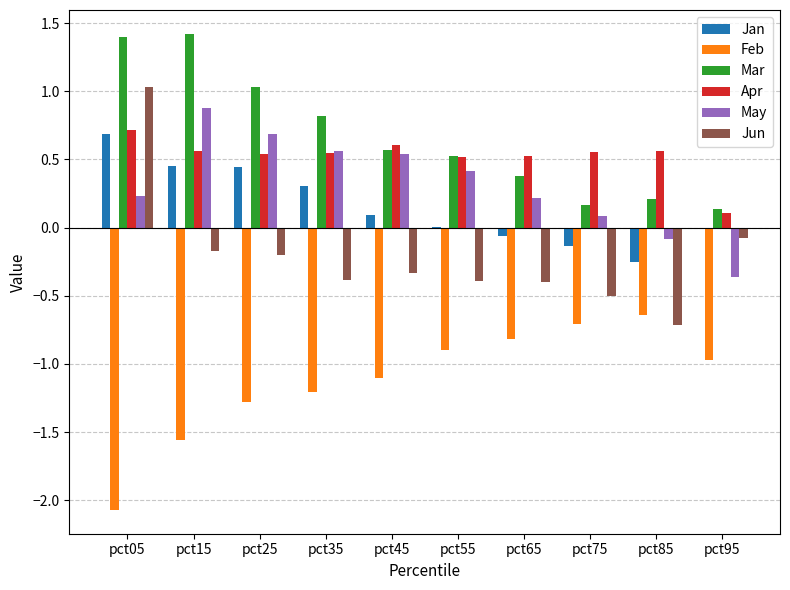

Which series has the largest range (max minus min)?

Jun